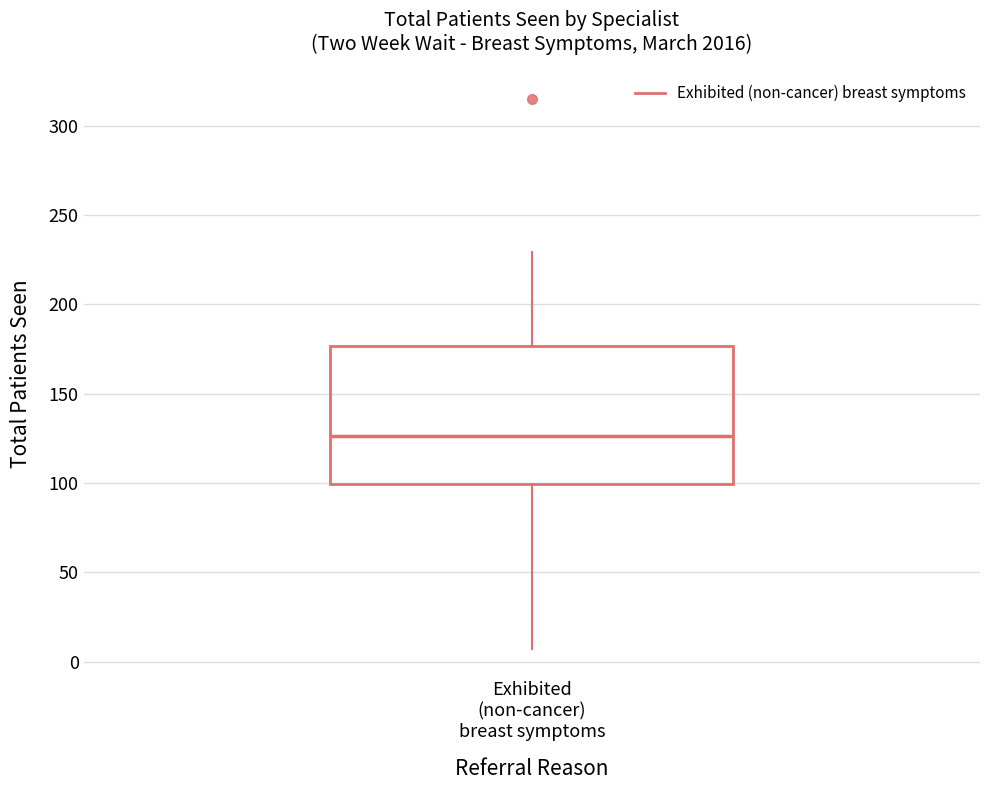

Transcribe this box plot: give where the median line is, the range the box spans, and where the two whiskers end, as read against the y-axis. The values are not printed on the chart, so give them approximately, as read against the axis.

median 125, box 100 to 175, whiskers 5 to 230